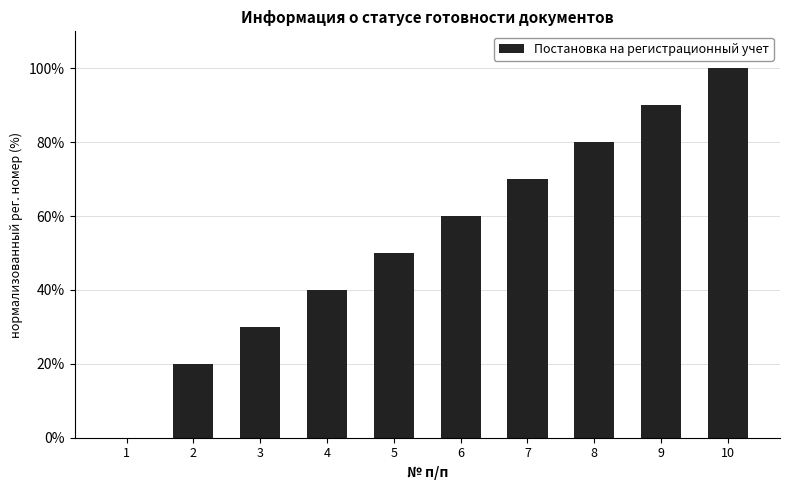

Is it true that the value at 9 is 50?

False